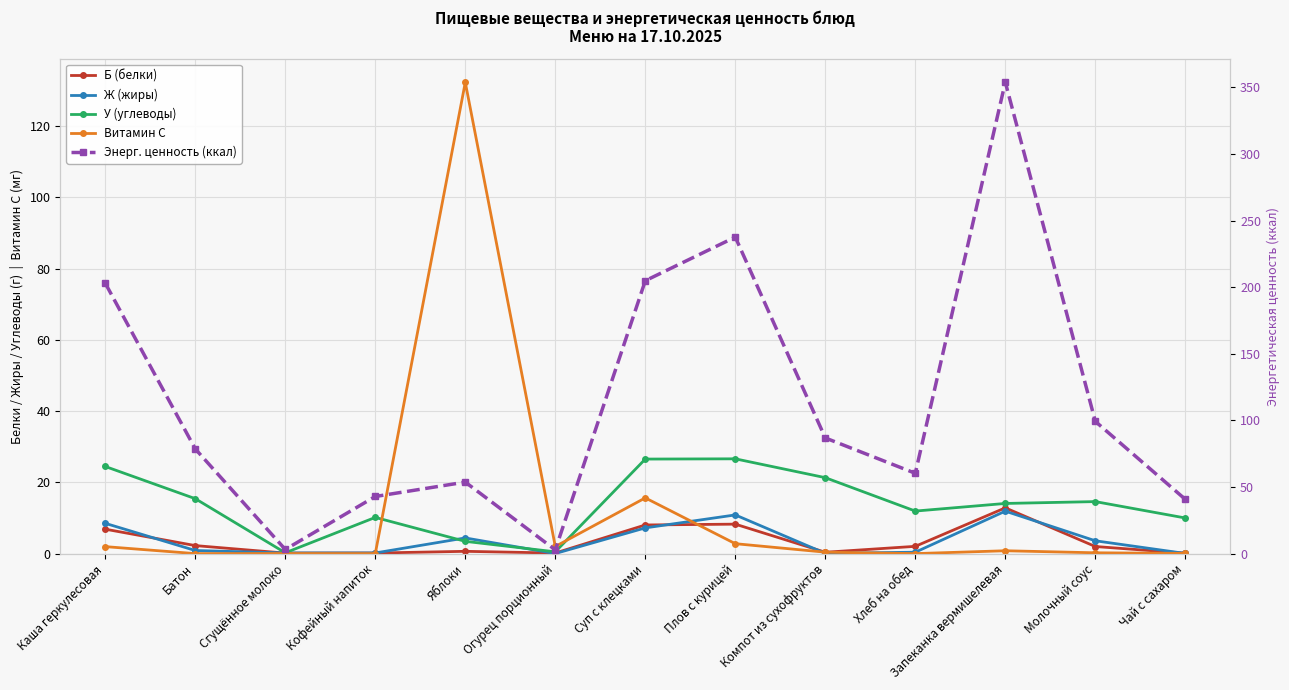

What is the difference between the Б (белки) values at Молочный соус and Запеканка вермишелевая?

10.9